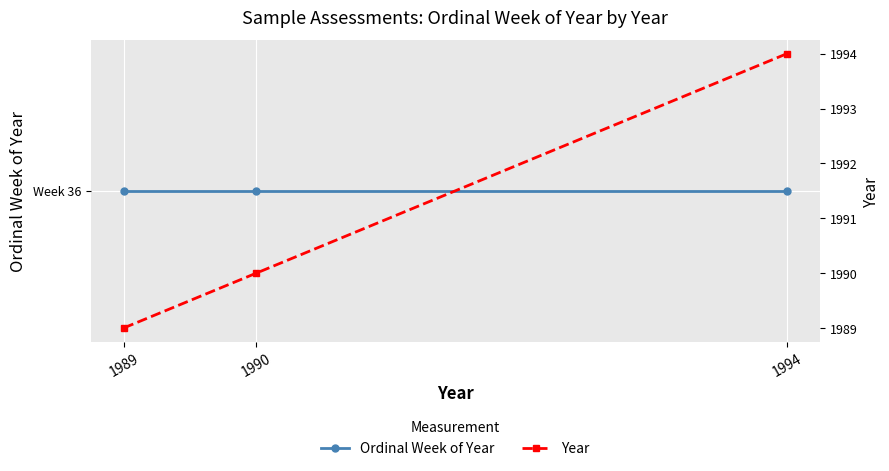

Where is Ordinal Week of Year nearest to the value 36?

1989